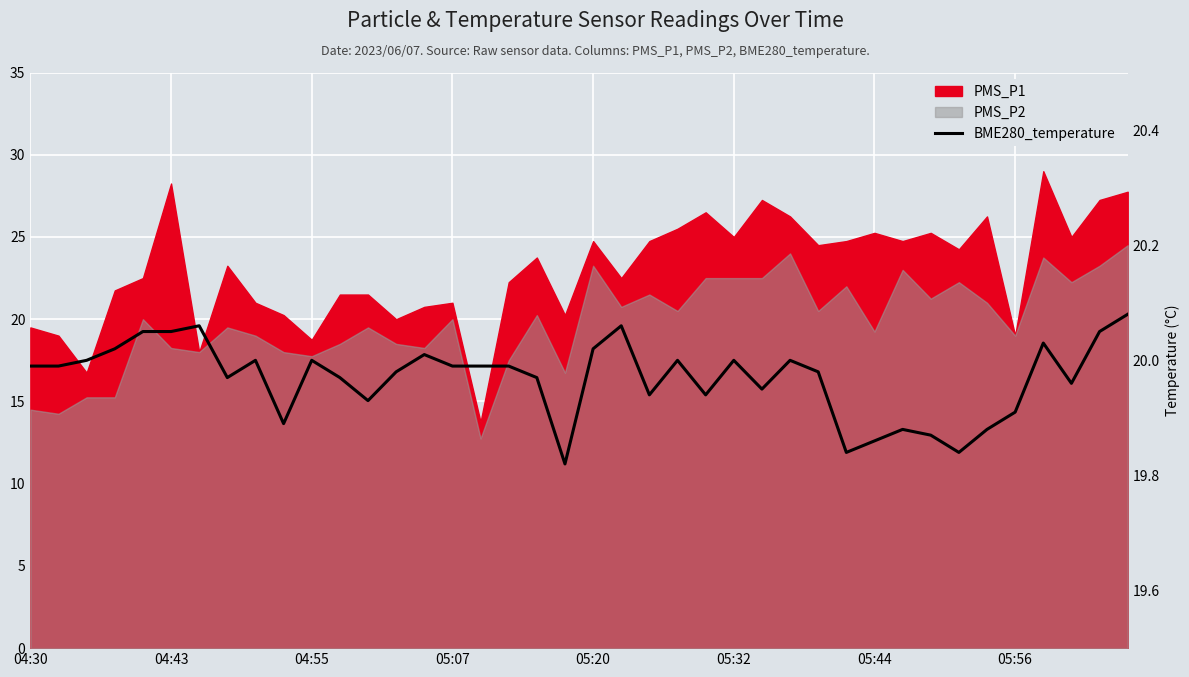

What is the approximate value at 34?

19.9